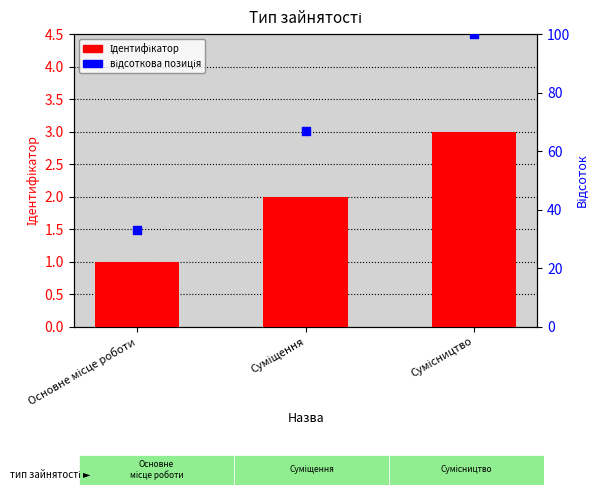

Which series has the widest spread of Y values?

відсоткова позиція